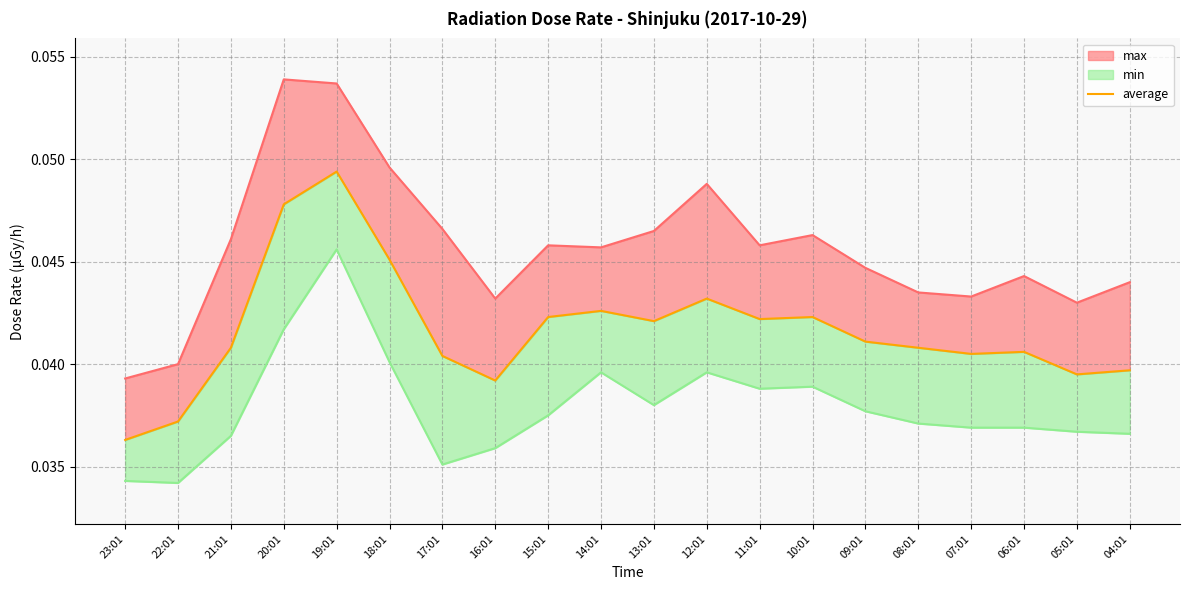

Between 04:01 and 22:01, which is larger?

04:01